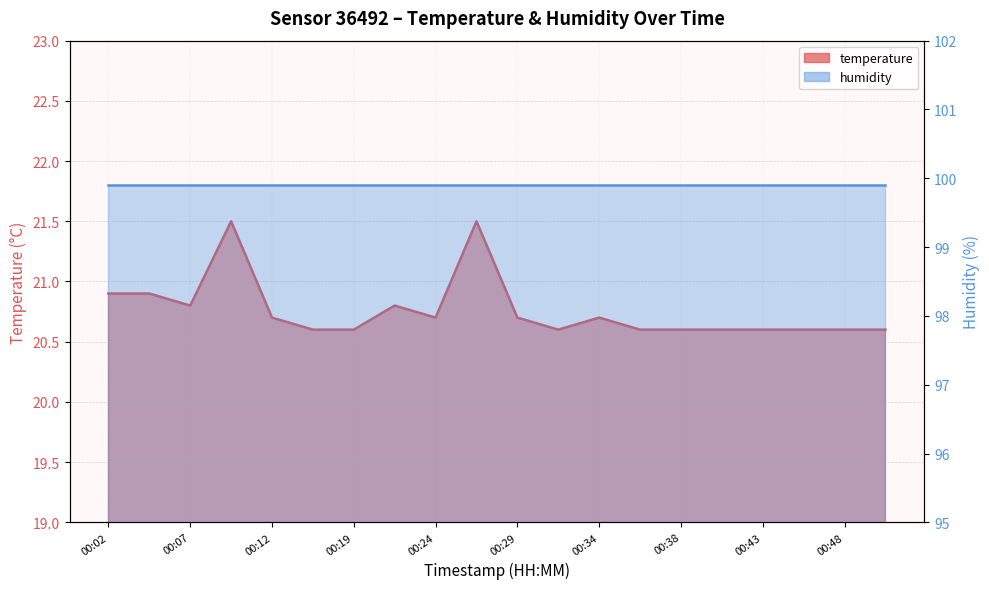

What is the change in value from 00:34 to 00:41?

-0.1